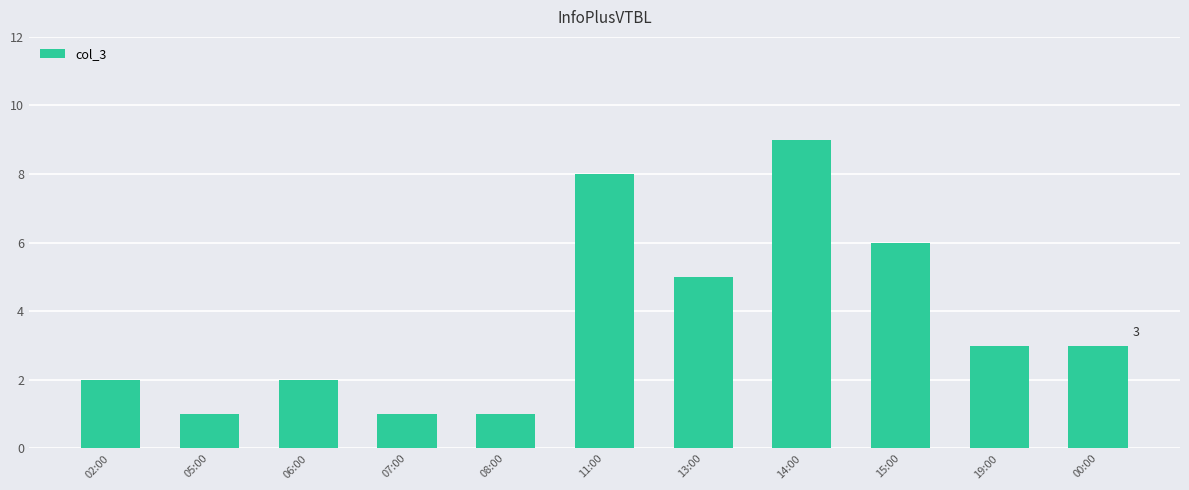

What is the value of the 3rd bar from the left?

2